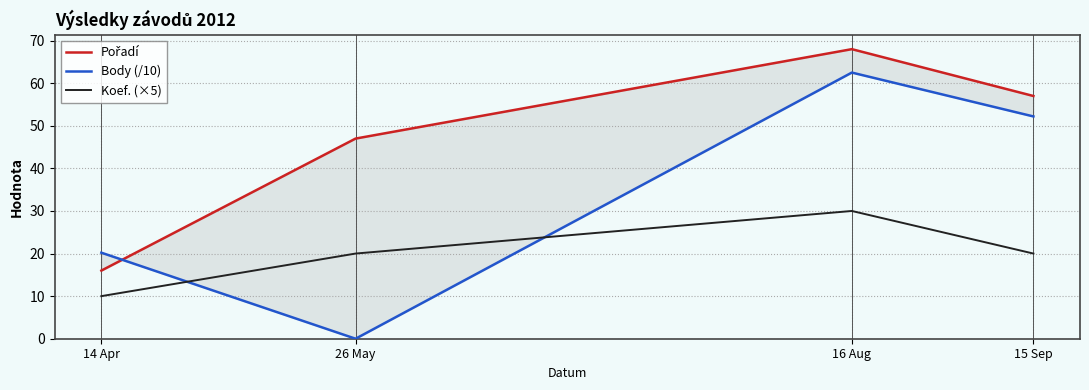

True or false: Pořadí and Body (/10) intersect in this chart.

True